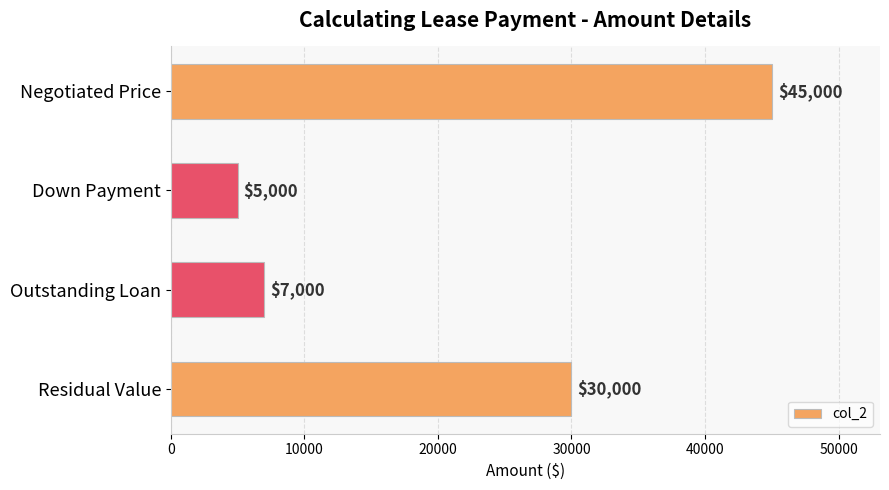

The chart shows a value of 30000 at Residual Value. True or false?

True